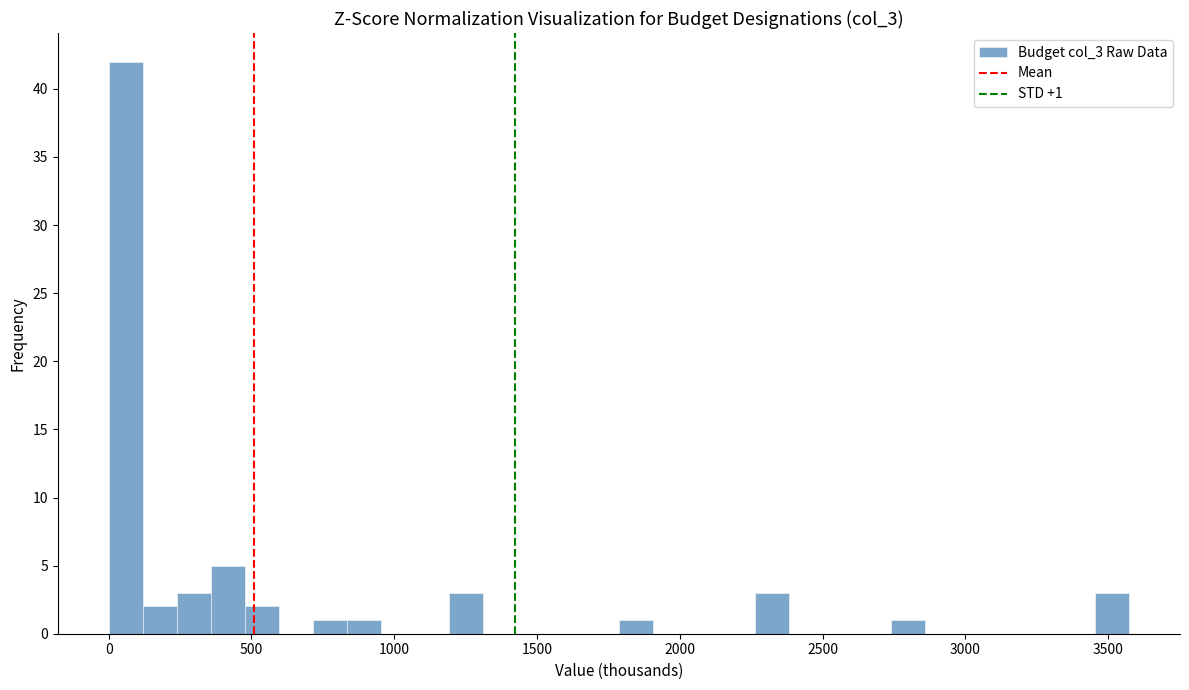

Read against the x-axis, roughly where is the centre of the tallest bar?

50